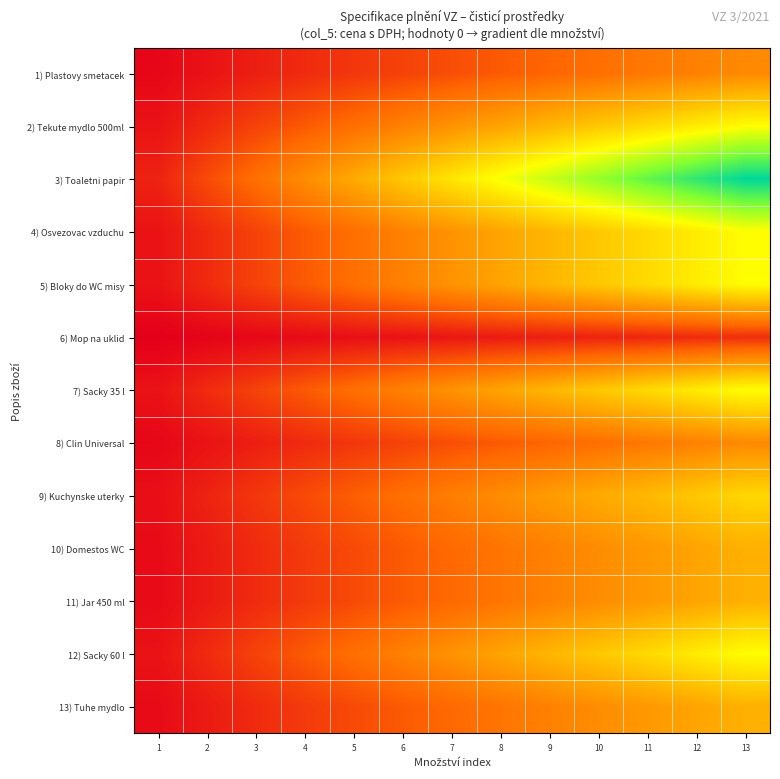

List the series in order of their peak value, highest first.

3) Toaletni papir, 2) Tekute mydlo 500ml, 4) Osvezovac vzduchu, 5) Bloky do WC misy, 7) Sacky 35 l, 12) Sacky 60 l, 9) Kuchynske uterky, 10) Domestos WC, 11) Jar 450 ml, 13) Tuhe mydlo, 1) Plastovy smetacek, 8) Clin Universal, 6) Mop na uklid